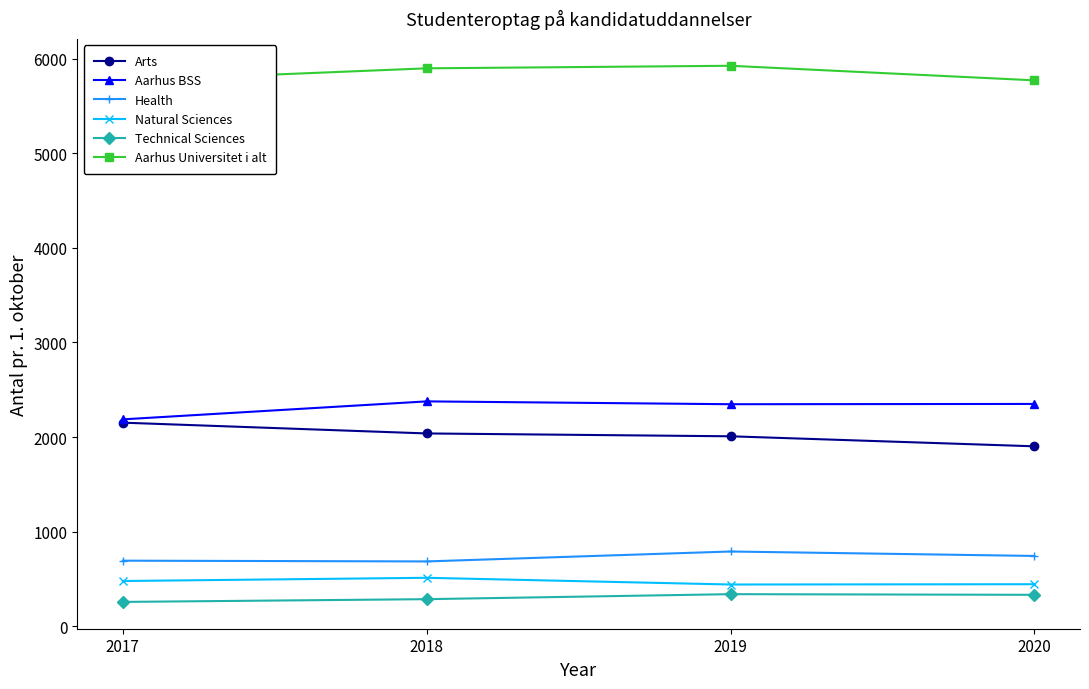

What is the maximum value shown in the chart?

5925